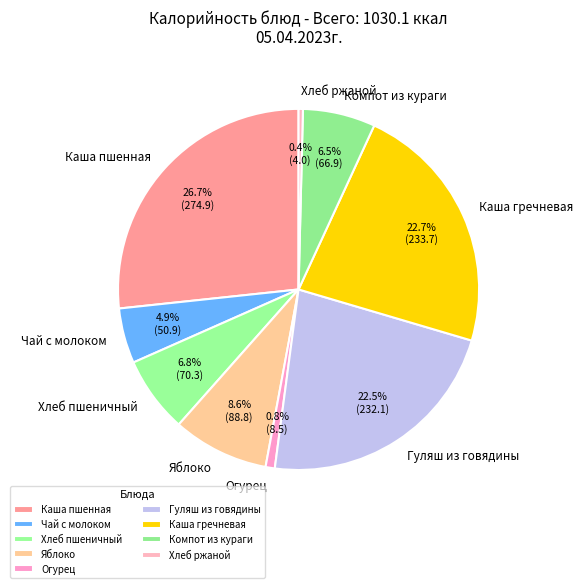

Does Хлеб ржаной represent more than half of the total?

No